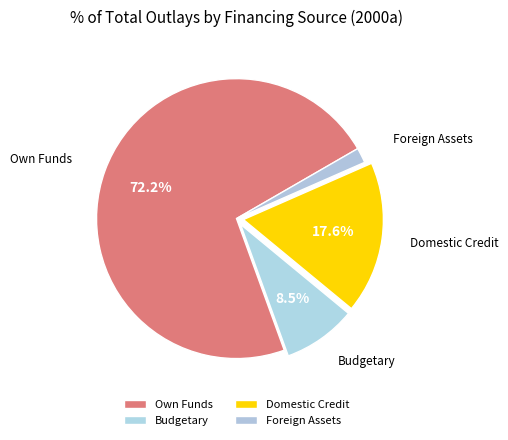

Approximately how many times larger is the value at Budgetary compared to Domestic Credit?

0.5